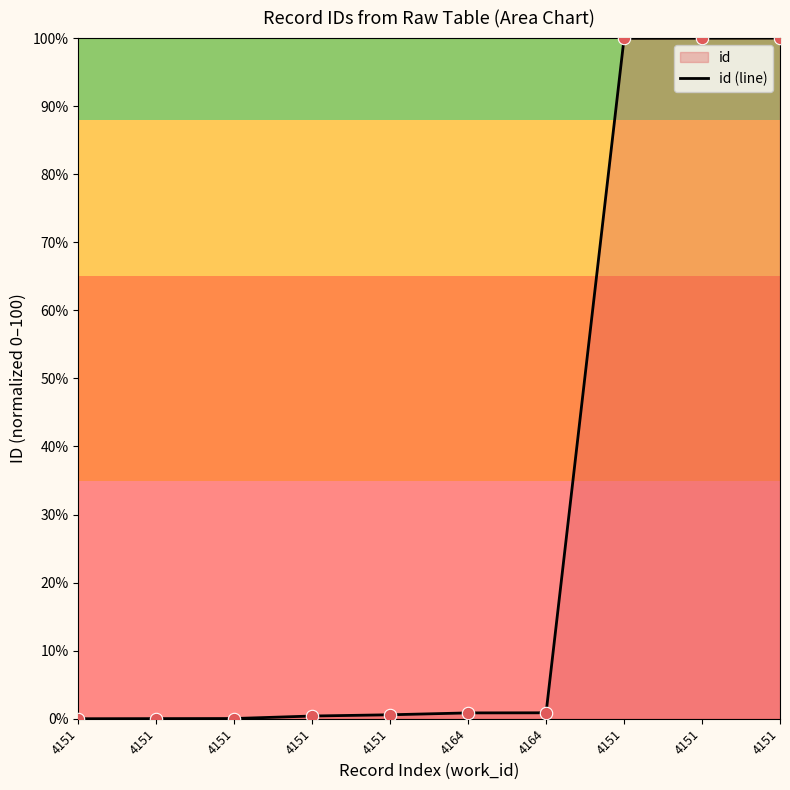

What is the change in value from 4151 to 4151?

+99.6